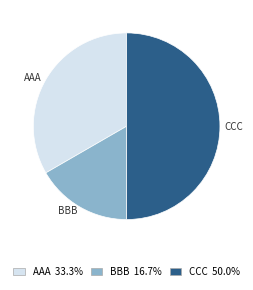

The BBB slice represents 17% of the pie. True or false?

True